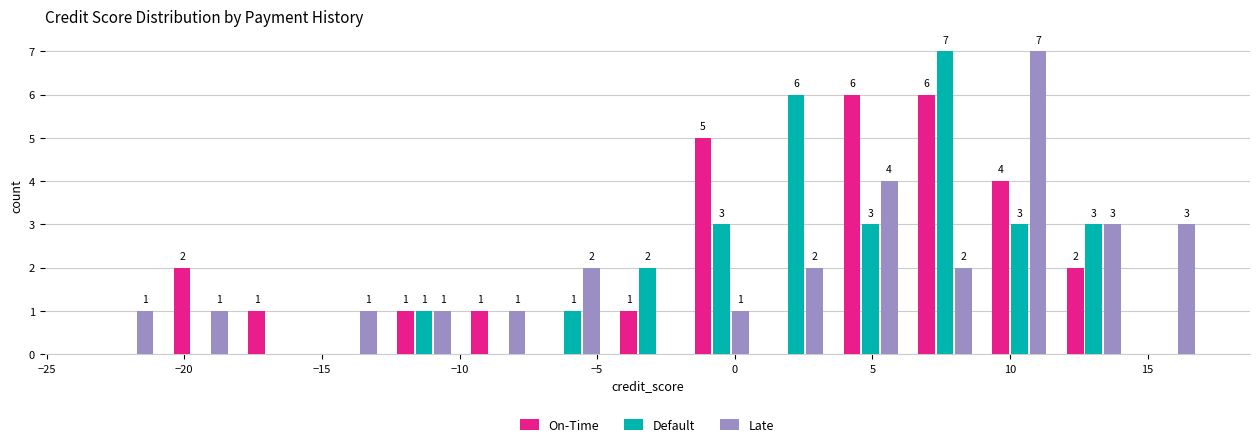

In the Late series, which range on the x-axis has the tallest bar?

9.0 to 11.5